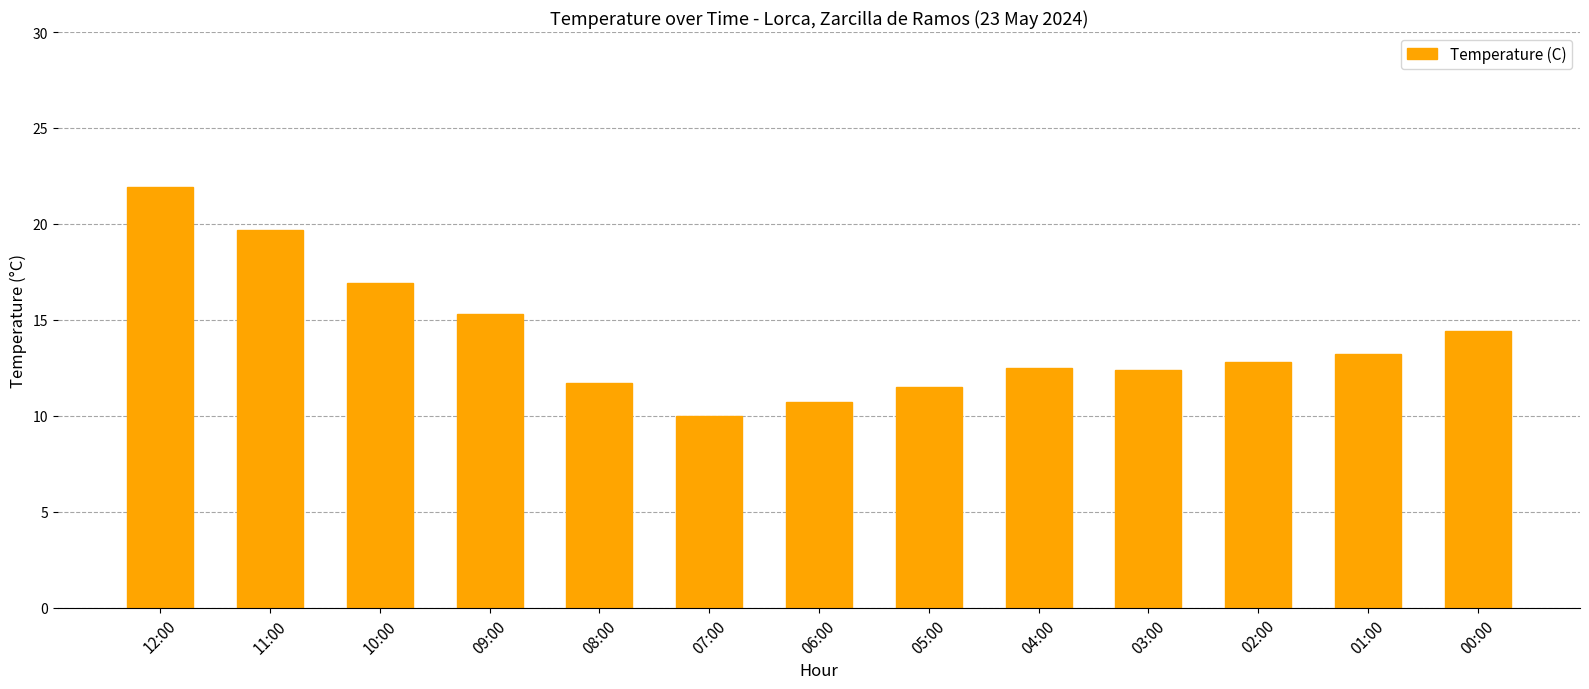

True or false: the data shows 10.0 at 07:00.

True